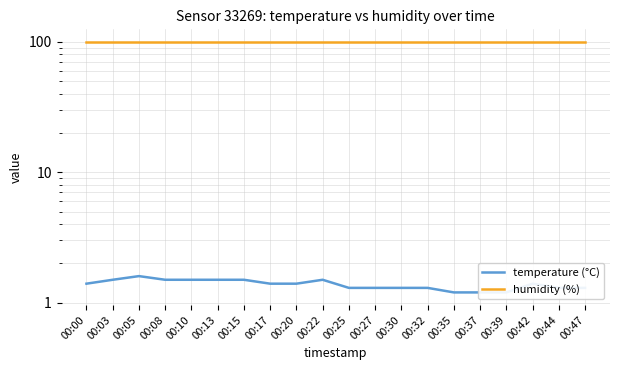

List the labels in order of humidity (%) value, largest first.

00:00, 00:03, 00:05, 00:08, 00:10, 00:13, 00:15, 00:17, 00:20, 00:22, 00:25, 00:27, 00:30, 00:32, 00:35, 00:37, 00:39, 00:42, 00:44, 00:47